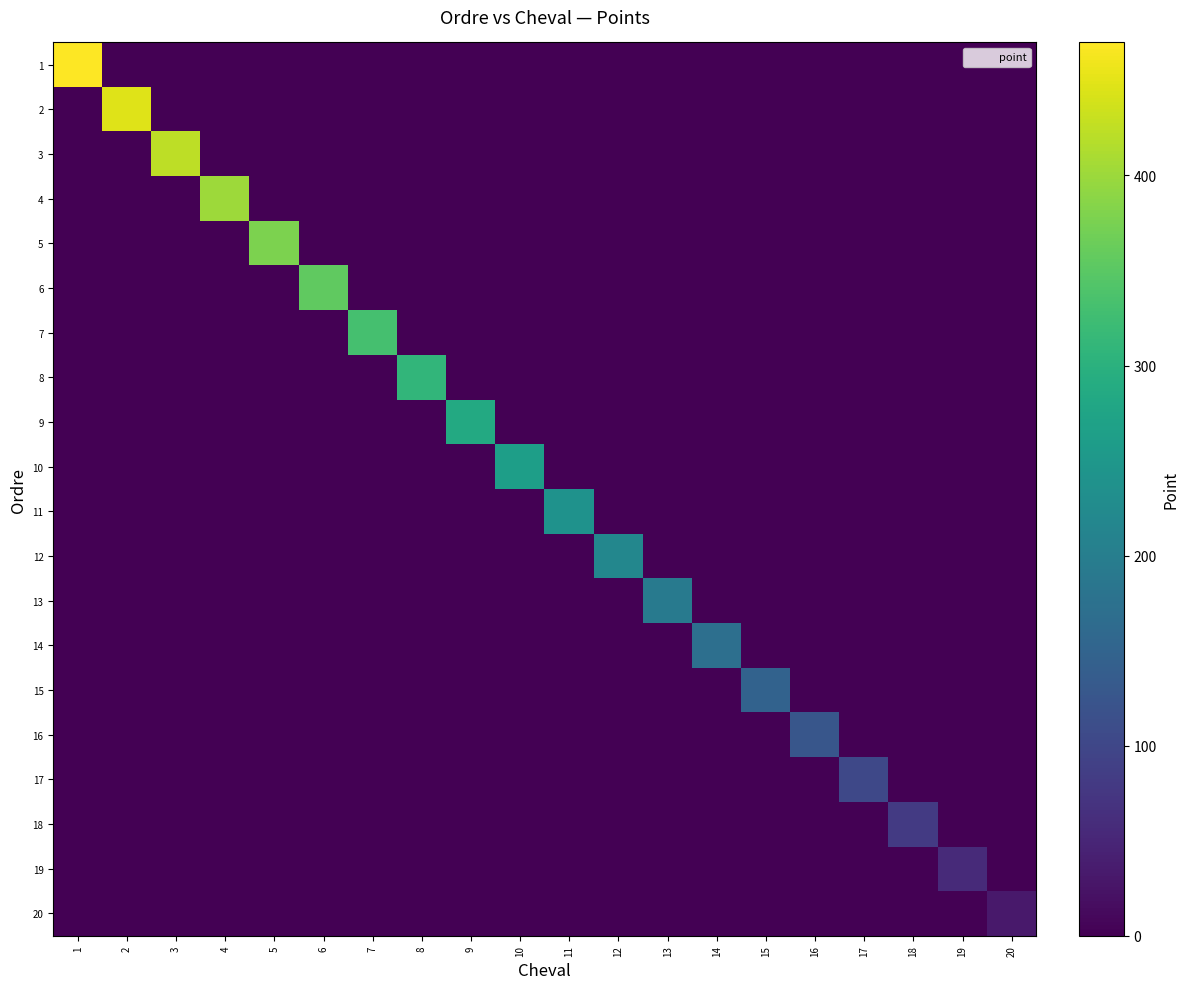

At how many categories does at least one series exceed 107?

16